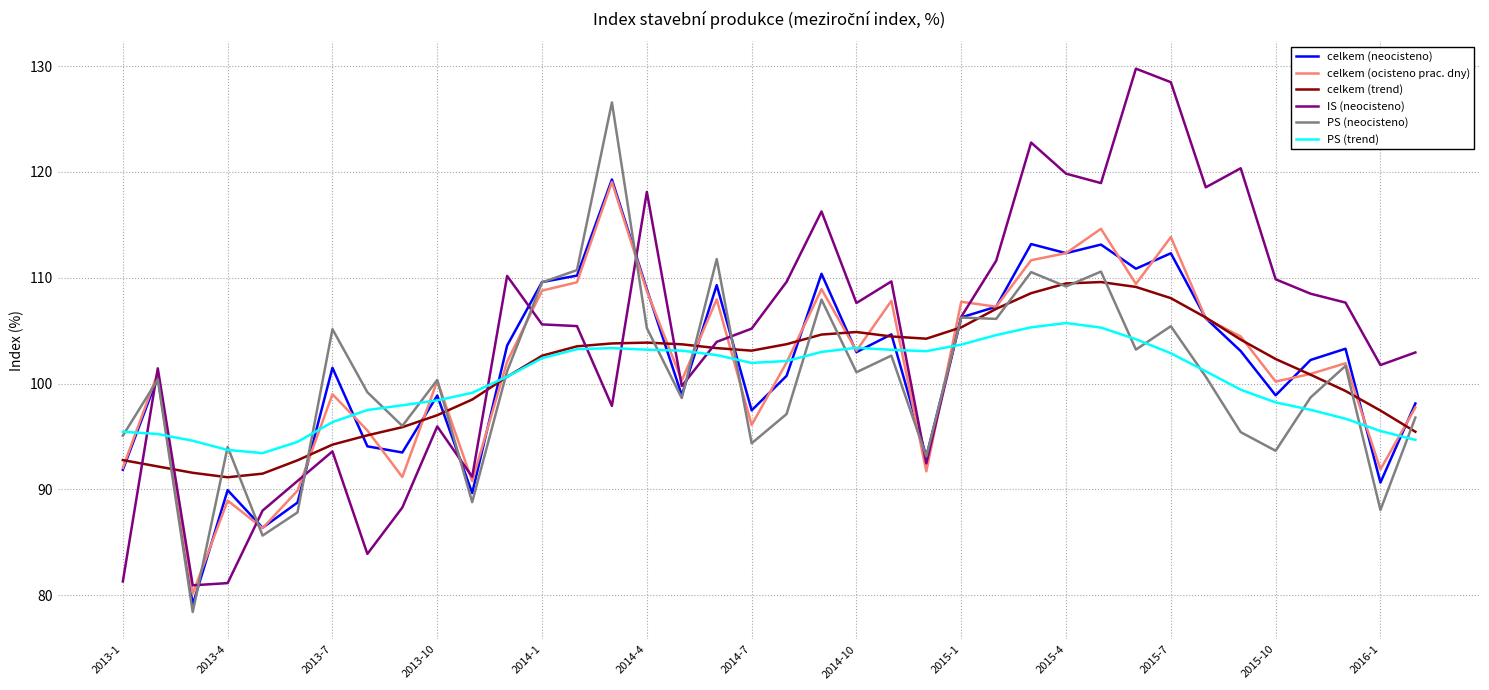

Is this an area chart (filled region under the line)?

No